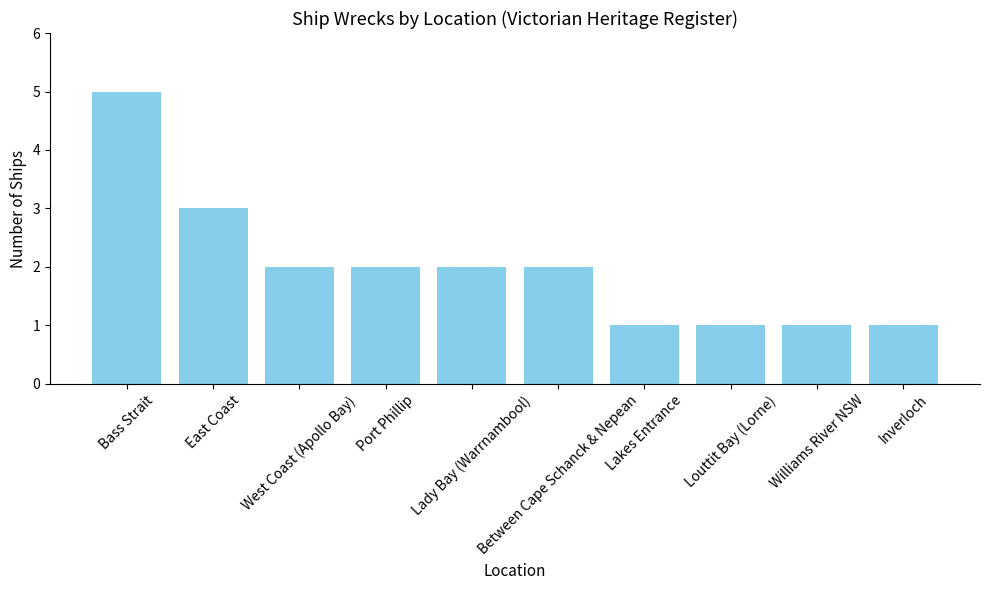

What is the approximate value at Williams River NSW?

1